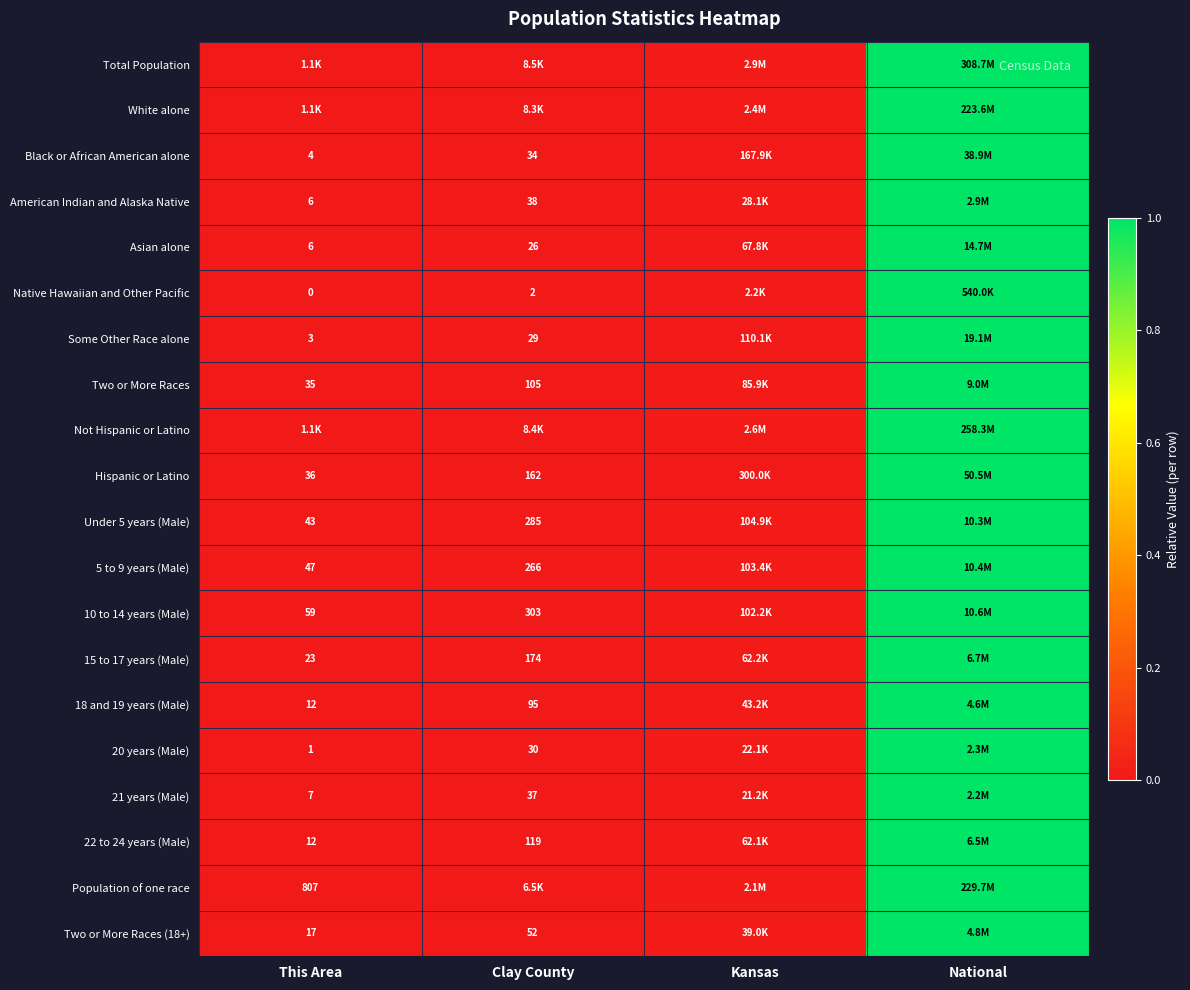

Which category has the highest value across all series?

National